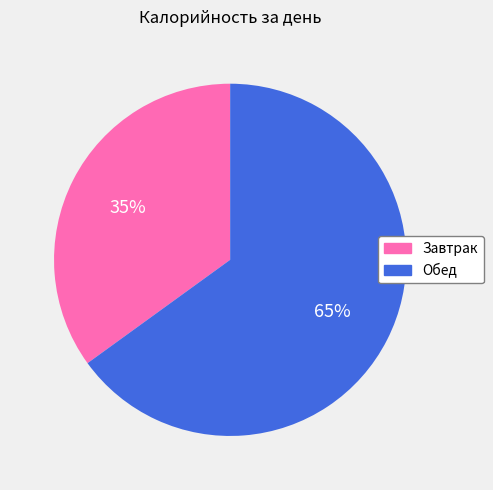

What is the largest slice in the pie chart?

Обед